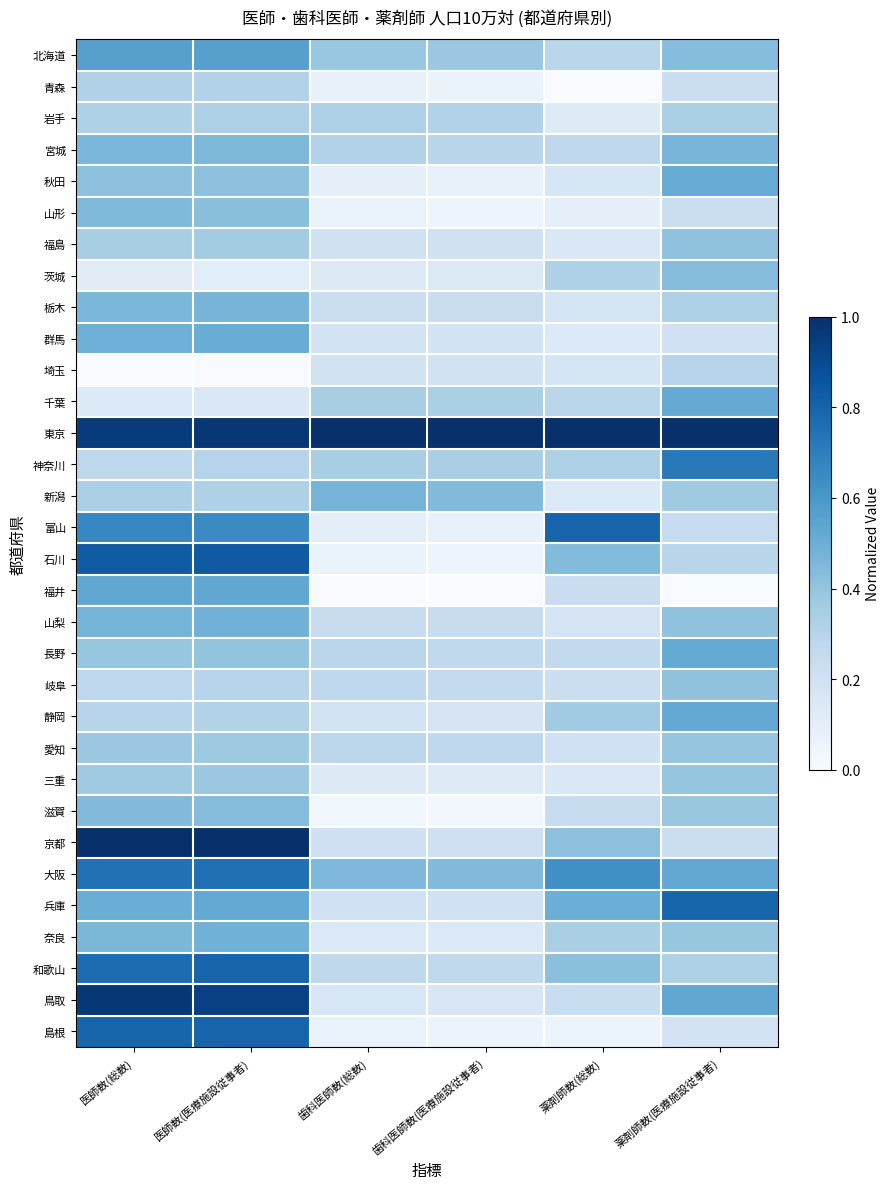

Reading left to right, transcribe all the data shown in this chart.

北海道: 医師数(総数)=0.6	医師数(医療施設従事者)=0.6	歯科医師数(総数)=0.4	歯科医師数(医療施設従事者)=0.4	薬剤師数(総数)=0.3	薬剤師数(医療施設従事者)=0.4
青森: 医師数(総数)=0.3	医師数(医療施設従事者)=0.3	歯科医師数(総数)=0.1	歯科医師数(医療施設従事者)=0.1	薬剤師数(総数)=0.0	薬剤師数(医療施設従事者)=0.2
岩手: 医師数(総数)=0.3	医師数(医療施設従事者)=0.3	歯科医師数(総数)=0.3	歯科医師数(医療施設従事者)=0.3	薬剤師数(総数)=0.1	薬剤師数(医療施設従事者)=0.3
宮城: 医師数(総数)=0.5	医師数(医療施設従事者)=0.5	歯科医師数(総数)=0.3	歯科医師数(医療施設従事者)=0.3	薬剤師数(総数)=0.3	薬剤師数(医療施設従事者)=0.5
秋田: 医師数(総数)=0.4	医師数(医療施設従事者)=0.4	歯科医師数(総数)=0.1	歯科医師数(医療施設従事者)=0.1	薬剤師数(総数)=0.2	薬剤師数(医療施設従事者)=0.5
山形: 医師数(総数)=0.4	医師数(医療施設従事者)=0.4	歯科医師数(総数)=0.1	歯科医師数(医療施設従事者)=0.0	薬剤師数(総数)=0.1	薬剤師数(医療施設従事者)=0.2
福島: 医師数(総数)=0.3	医師数(医療施設従事者)=0.4	歯科医師数(総数)=0.2	歯科医師数(医療施設従事者)=0.2	薬剤師数(総数)=0.1	薬剤師数(医療施設従事者)=0.4
茨城: 医師数(総数)=0.1	医師数(医療施設従事者)=0.1	歯科医師数(総数)=0.1	歯科医師数(医療施設従事者)=0.1	薬剤師数(総数)=0.3	薬剤師数(医療施設従事者)=0.4
栃木: 医師数(総数)=0.5	医師数(医療施設従事者)=0.5	歯科医師数(総数)=0.2	歯科医師数(医療施設従事者)=0.2	薬剤師数(総数)=0.2	薬剤師数(医療施設従事者)=0.3
群馬: 医師数(総数)=0.5	医師数(医療施設従事者)=0.5	歯科医師数(総数)=0.2	歯科医師数(医療施設従事者)=0.2	薬剤師数(総数)=0.1	薬剤師数(医療施設従事者)=0.2
埼玉: 医師数(総数)=0.0	医師数(医療施設従事者)=0.0	歯科医師数(総数)=0.2	歯科医師数(医療施設従事者)=0.2	薬剤師数(総数)=0.2	薬剤師数(医療施設従事者)=0.3
千葉: 医師数(総数)=0.1	医師数(医療施設従事者)=0.1	歯科医師数(総数)=0.3	歯科医師数(医療施設従事者)=0.3	薬剤師数(総数)=0.3	薬剤師数(医療施設従事者)=0.5
東京: 医師数(総数)=1.0	医師数(医療施設従事者)=1.0	歯科医師数(総数)=1.0	歯科医師数(医療施設従事者)=1.0	薬剤師数(総数)=1.0	薬剤師数(医療施設従事者)=1.0
神奈川: 医師数(総数)=0.3	医師数(医療施設従事者)=0.3	歯科医師数(総数)=0.3	歯科医師数(医療施設従事者)=0.3	薬剤師数(総数)=0.3	薬剤師数(医療施設従事者)=0.7
新潟: 医師数(総数)=0.3	医師数(医療施設従事者)=0.3	歯科医師数(総数)=0.5	歯科医師数(医療施設従事者)=0.4	薬剤師数(総数)=0.1	薬剤師数(医療施設従事者)=0.4
富山: 医師数(総数)=0.7	医師数(医療施設従事者)=0.7	歯科医師数(総数)=0.1	歯科医師数(医療施設従事者)=0.1	薬剤師数(総数)=0.8	薬剤師数(医療施設従事者)=0.2
石川: 医師数(総数)=0.8	医師数(医療施設従事者)=0.8	歯科医師数(総数)=0.1	歯科医師数(医療施設従事者)=0.0	薬剤師数(総数)=0.4	薬剤師数(医療施設従事者)=0.3
福井: 医師数(総数)=0.5	医師数(医療施設従事者)=0.5	歯科医師数(総数)=0.0	歯科医師数(医療施設従事者)=0.0	薬剤師数(総数)=0.2	薬剤師数(医療施設従事者)=0.0
山梨: 医師数(総数)=0.5	医師数(医療施設従事者)=0.5	歯科医師数(総数)=0.2	歯科医師数(医療施設従事者)=0.2	薬剤師数(総数)=0.2	薬剤師数(医療施設従事者)=0.4
長野: 医師数(総数)=0.4	医師数(医療施設従事者)=0.4	歯科医師数(総数)=0.3	歯科医師数(医療施設従事者)=0.3	薬剤師数(総数)=0.3	薬剤師数(医療施設従事者)=0.5
岐阜: 医師数(総数)=0.3	医師数(医療施設従事者)=0.3	歯科医師数(総数)=0.3	歯科医師数(医療施設従事者)=0.3	薬剤師数(総数)=0.2	薬剤師数(医療施設従事者)=0.4
静岡: 医師数(総数)=0.3	医師数(医療施設従事者)=0.3	歯科医師数(総数)=0.2	歯科医師数(医療施設従事者)=0.2	薬剤師数(総数)=0.4	薬剤師数(医療施設従事者)=0.5
愛知: 医師数(総数)=0.4	医師数(医療施設従事者)=0.4	歯科医師数(総数)=0.3	歯科医師数(医療施設従事者)=0.3	薬剤師数(総数)=0.2	薬剤師数(医療施設従事者)=0.4
三重: 医師数(総数)=0.4	医師数(医療施設従事者)=0.4	歯科医師数(総数)=0.1	歯科医師数(医療施設従事者)=0.1	薬剤師数(総数)=0.1	薬剤師数(医療施設従事者)=0.4
滋賀: 医師数(総数)=0.4	医師数(医療施設従事者)=0.4	歯科医師数(総数)=0.0	歯科医師数(医療施設従事者)=0.0	薬剤師数(総数)=0.2	薬剤師数(医療施設従事者)=0.4
京都: 医師数(総数)=1.0	医師数(医療施設従事者)=1.0	歯科医師数(総数)=0.2	歯科医師数(医療施設従事者)=0.2	薬剤師数(総数)=0.4	薬剤師数(医療施設従事者)=0.2
大阪: 医師数(総数)=0.7	医師数(医療施設従事者)=0.8	歯科医師数(総数)=0.5	歯科医師数(医療施設従事者)=0.4	薬剤師数(総数)=0.6	薬剤師数(医療施設従事者)=0.5
兵庫: 医師数(総数)=0.5	医師数(医療施設従事者)=0.5	歯科医師数(総数)=0.2	歯科医師数(医療施設従事者)=0.2	薬剤師数(総数)=0.5	薬剤師数(医療施設従事者)=0.8
奈良: 医師数(総数)=0.5	医師数(医療施設従事者)=0.5	歯科医師数(総数)=0.1	歯科医師数(医療施設従事者)=0.1	薬剤師数(総数)=0.3	薬剤師数(医療施設従事者)=0.4
和歌山: 医師数(総数)=0.8	医師数(医療施設従事者)=0.8	歯科医師数(総数)=0.3	歯科医師数(医療施設従事者)=0.3	薬剤師数(総数)=0.4	薬剤師数(医療施設従事者)=0.3
鳥取: 医師数(総数)=1.0	医師数(医療施設従事者)=0.9	歯科医師数(総数)=0.2	歯科医師数(医療施設従事者)=0.1	薬剤師数(総数)=0.2	薬剤師数(医療施設従事者)=0.5
島根: 医師数(総数)=0.8	医師数(医療施設従事者)=0.8	歯科医師数(総数)=0.1	歯科医師数(医療施設従事者)=0.1	薬剤師数(総数)=0.1	薬剤師数(医療施設従事者)=0.2